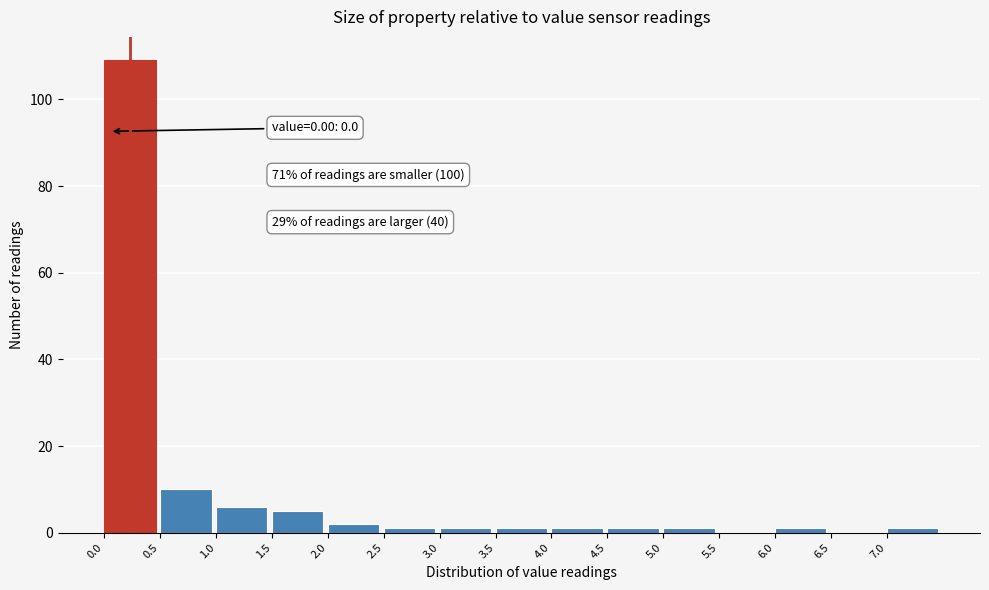

Over which range of the x-axis is the bar tallest?

0.0 to 0.5